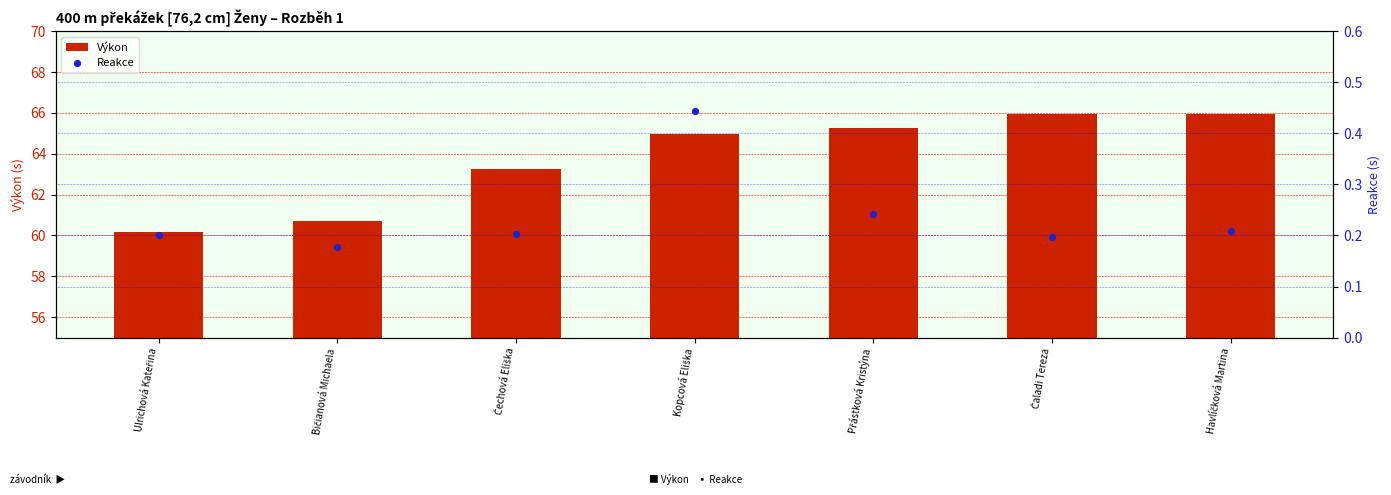

Which series contains the lowest Y value?

Reakce